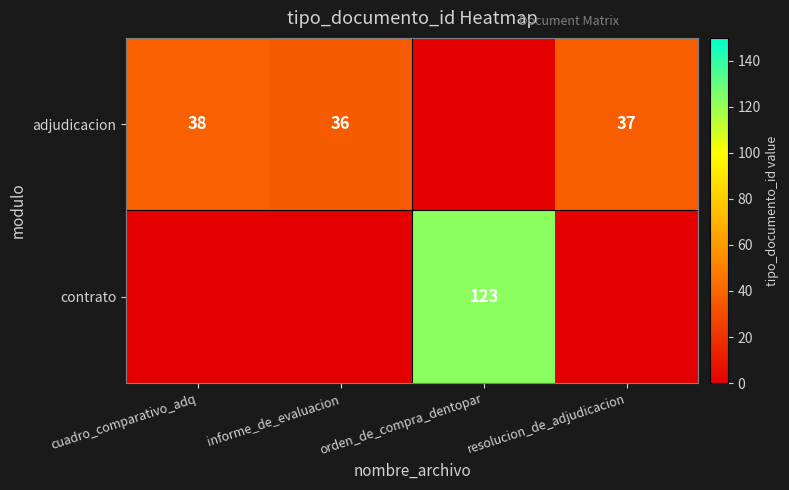

What is the greatest value displayed?

123